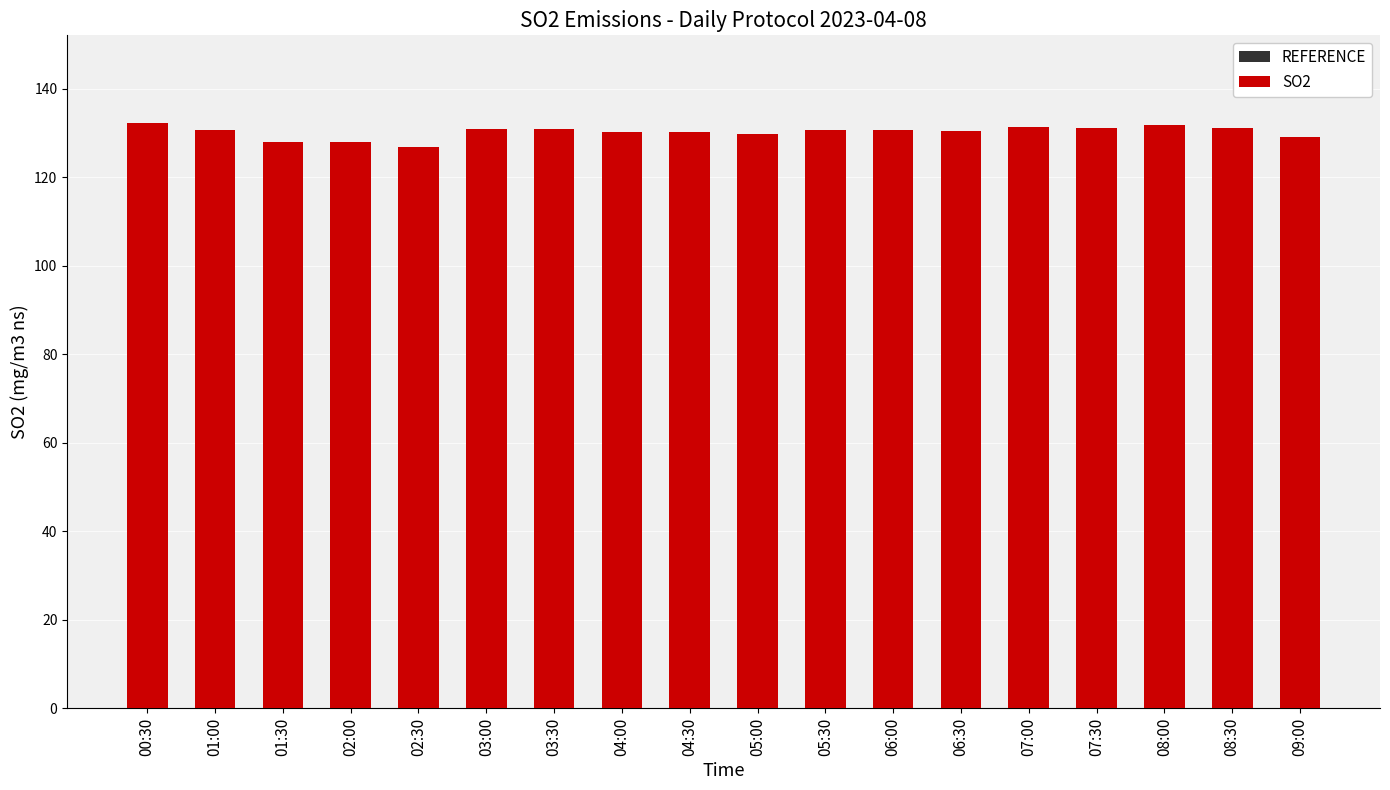

True or false: REFERENCE has a value of 117.9 at 03:30.

True